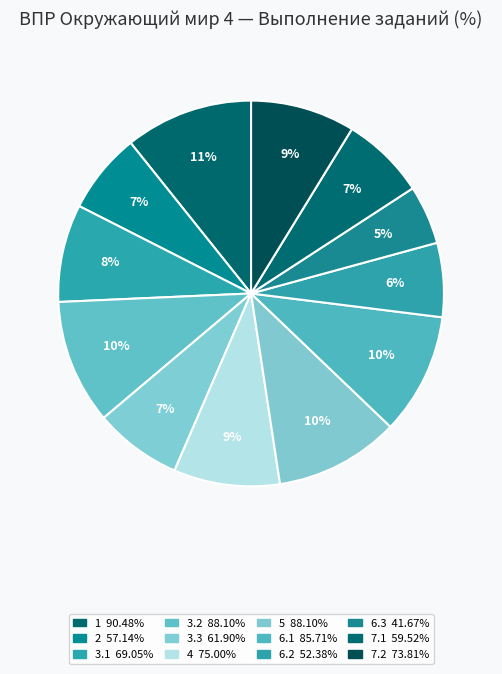

True or false: 3.2 accounts for 10% of the total.

True